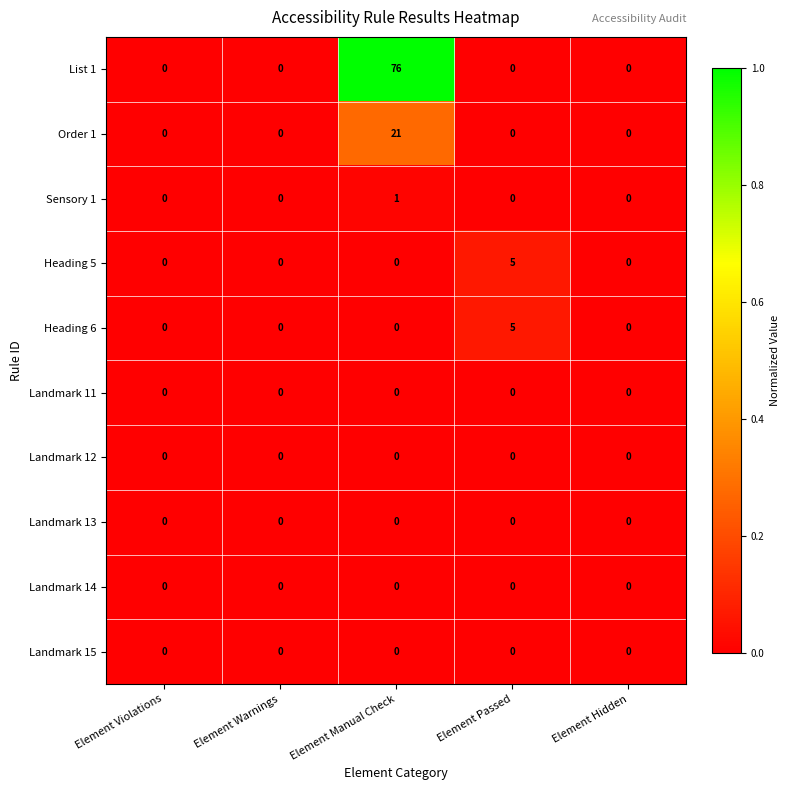

At which category is the sum across all series the highest?

Element Manual Check